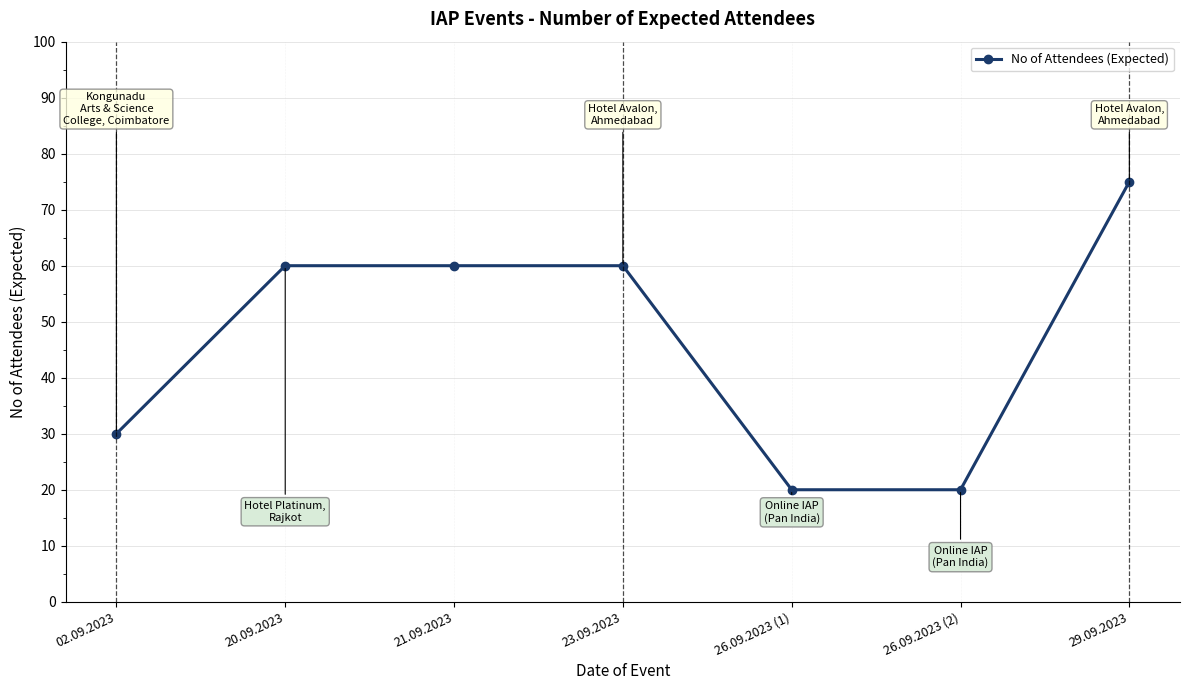

True or false: the data shows 20 at 26.09.2023 (2).

True